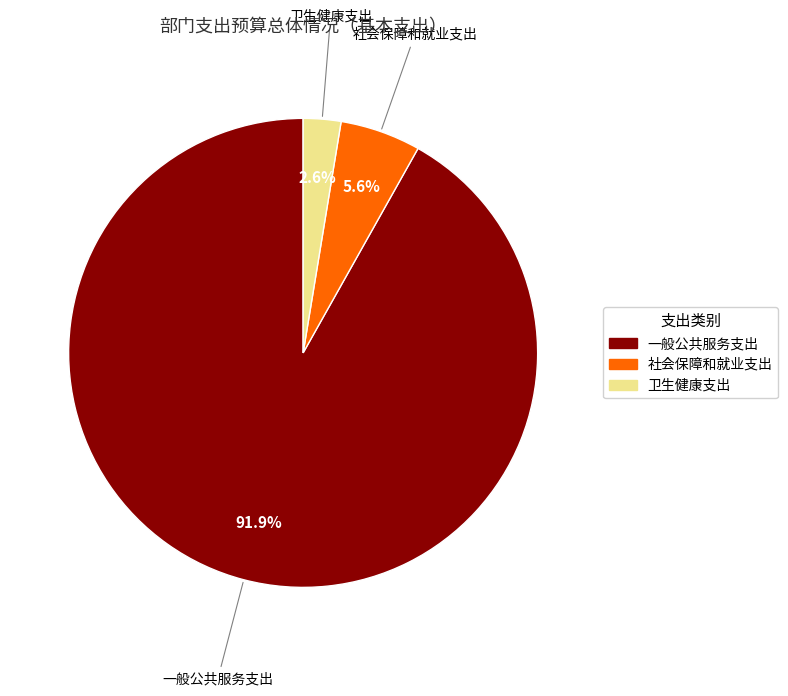

What is the largest slice in the pie chart?

一般公共服务支出